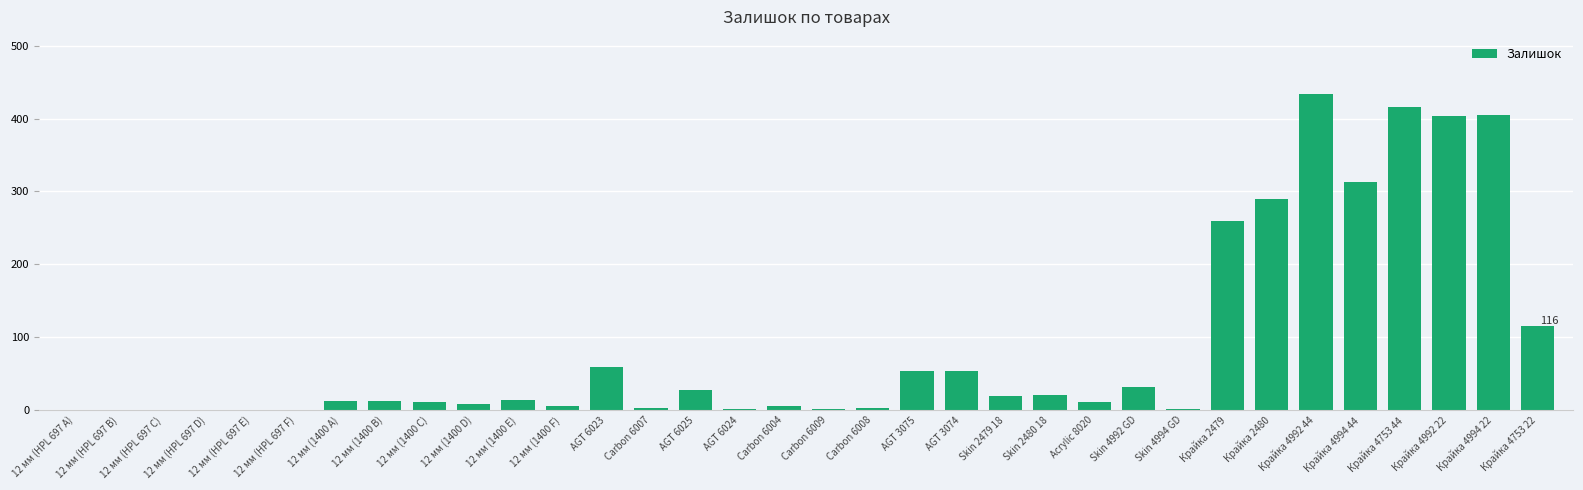

At which label is the value closest to 217?

Крайка 2479